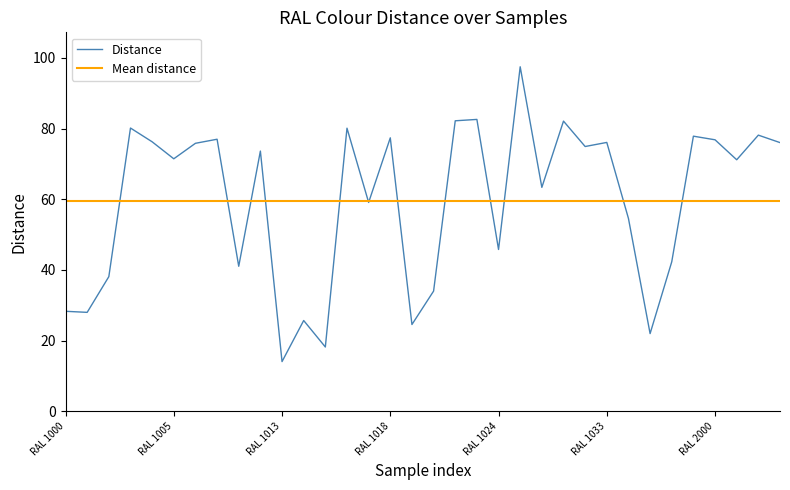

Where is the data nearest to the value 55?

RAL 1034